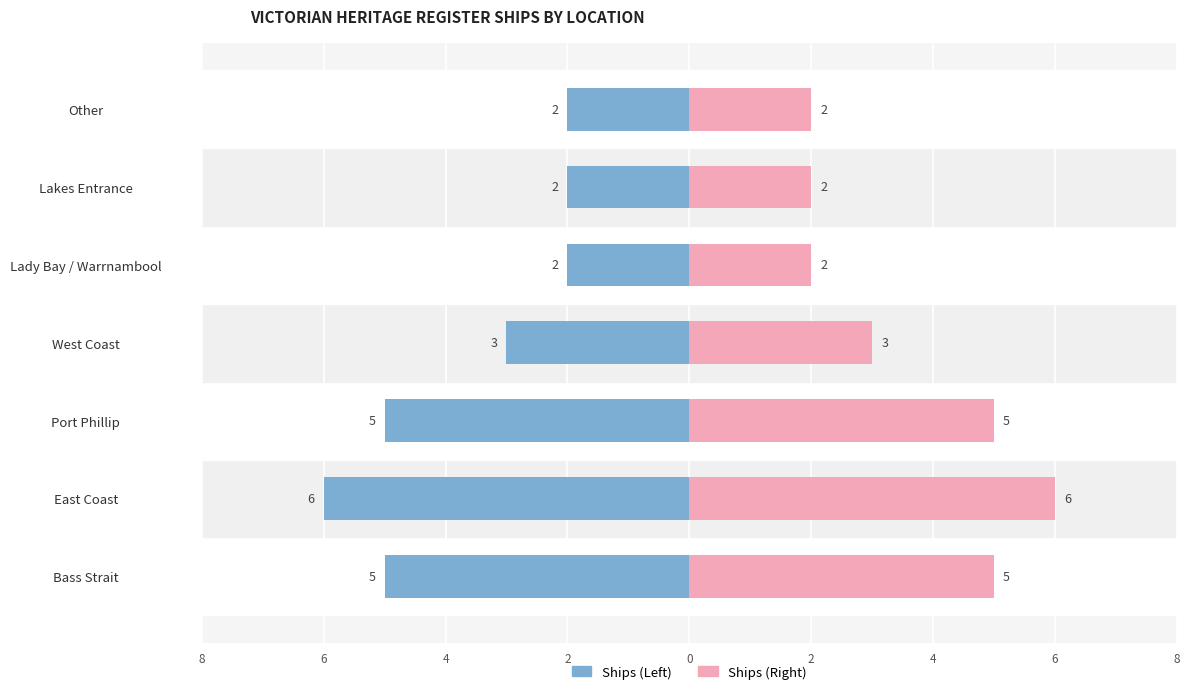

Reading left to right, extract all data points from this chart.

Count (Left): -5	-6	-5	-3	-2	-2	-2
Count (Right): 5	6	5	3	2	2	2